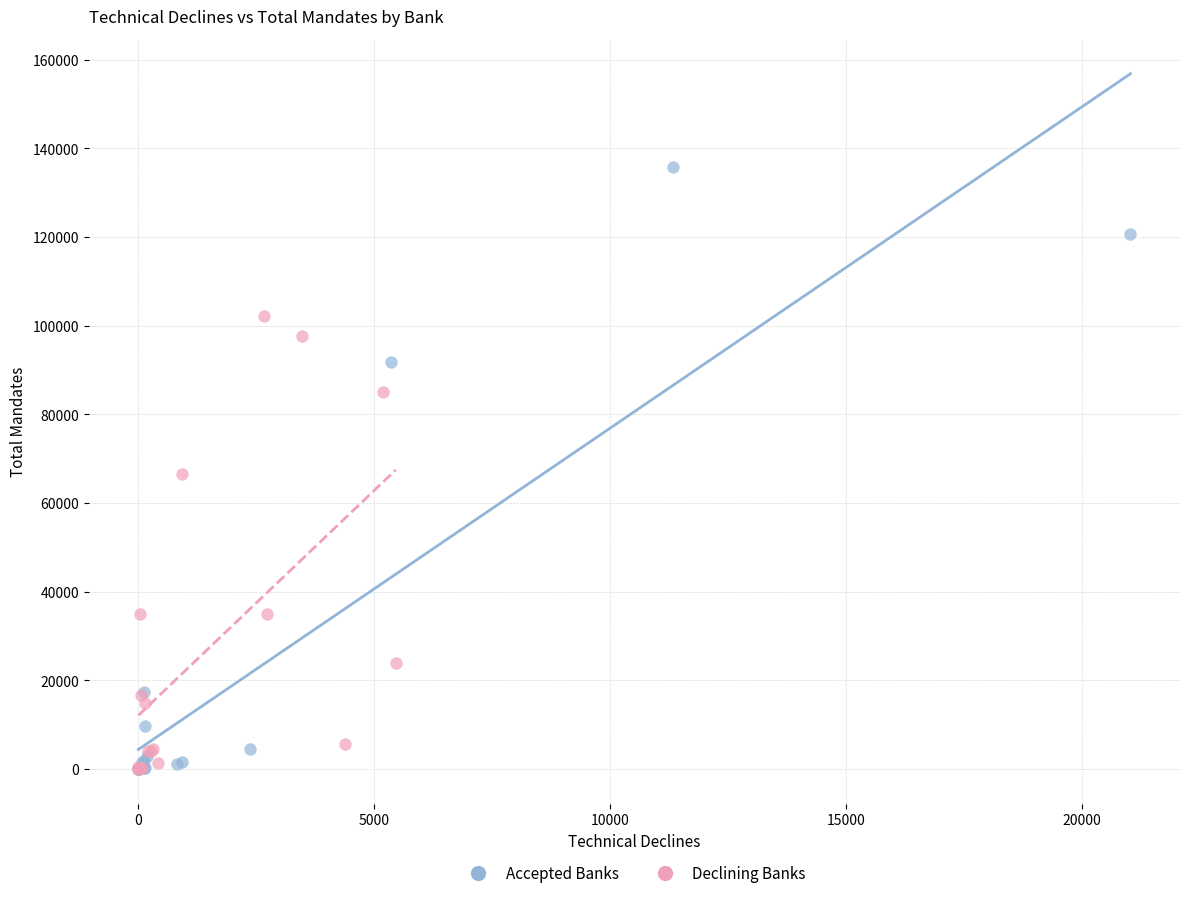

Which series reaches the maximum Y coordinate?

Accepted Banks